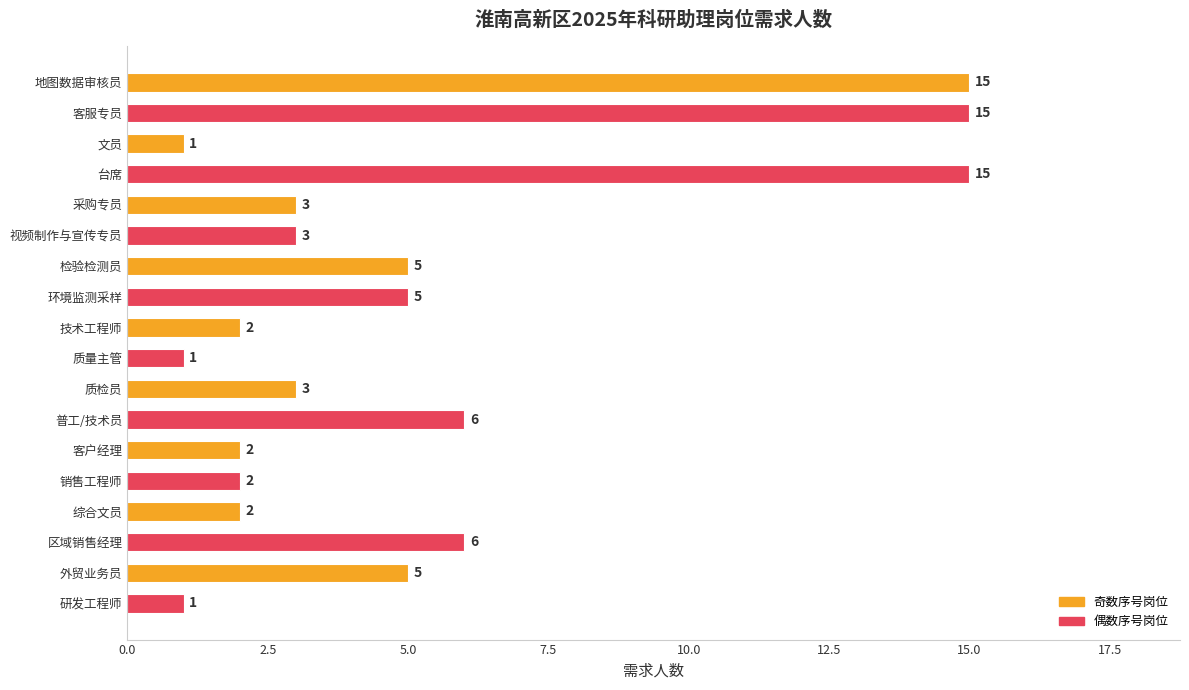

What position from the bottom is 质检员?

8